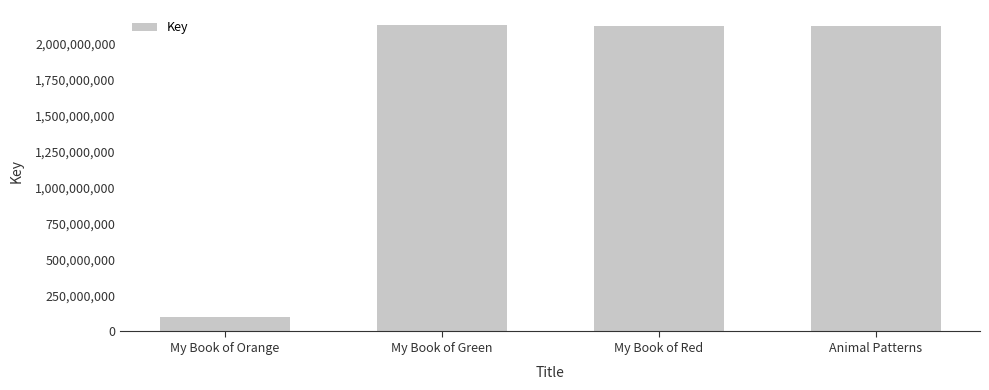

How many bars are there in total?

4